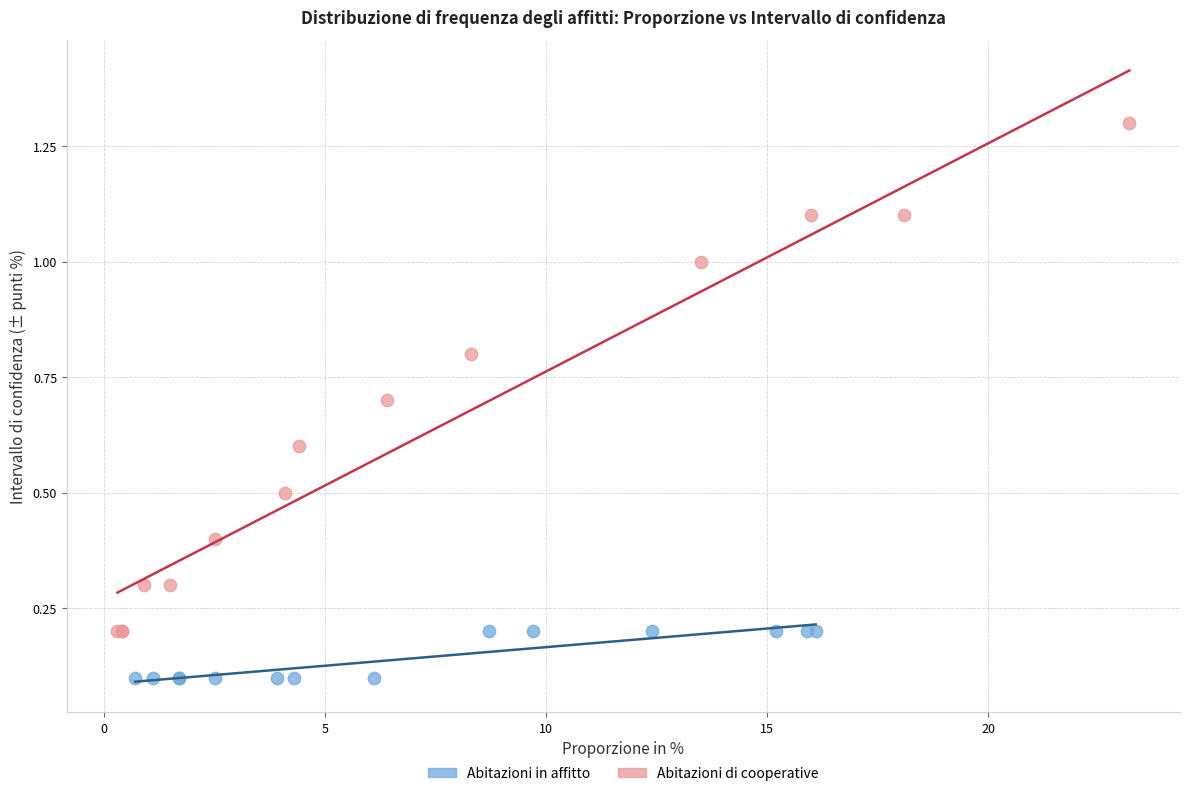

Which series has the largest Y range (max minus min)?

Abitazioni di cooperative